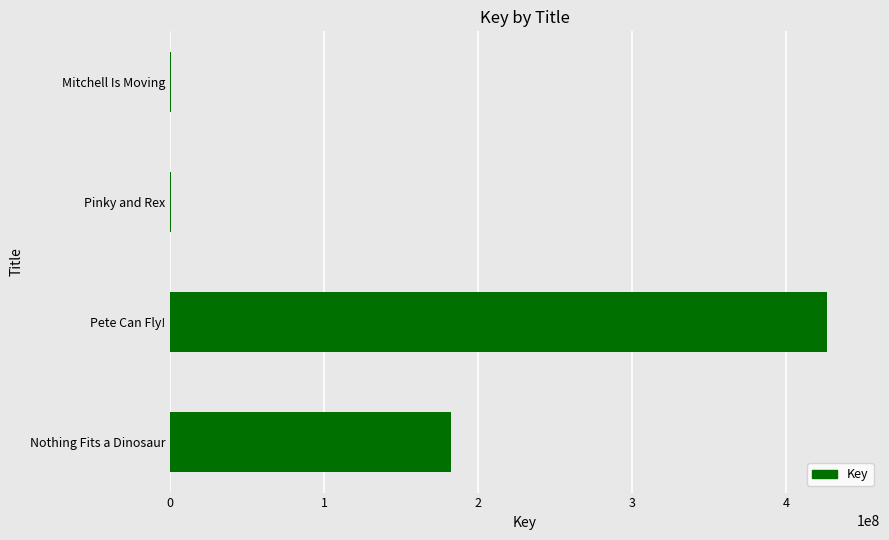

Which category has the highest value across all series?

Pete Can Fly!